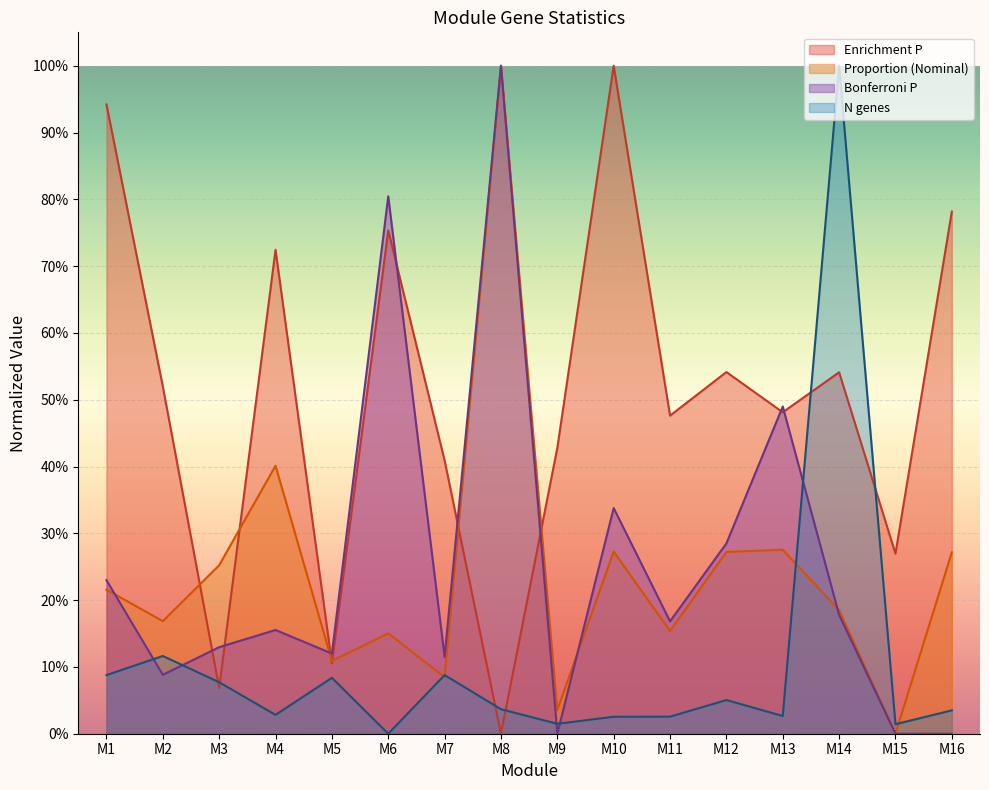

At which category is the sum across all series the highest?

M8